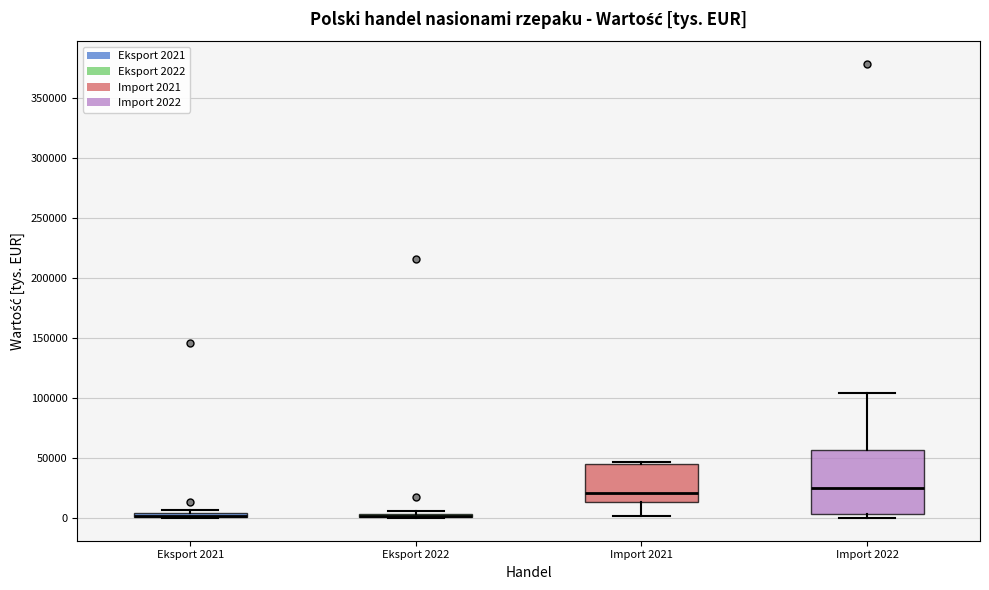

Which box is the tallest, from its lower edge to its upper edge?

Import 2022